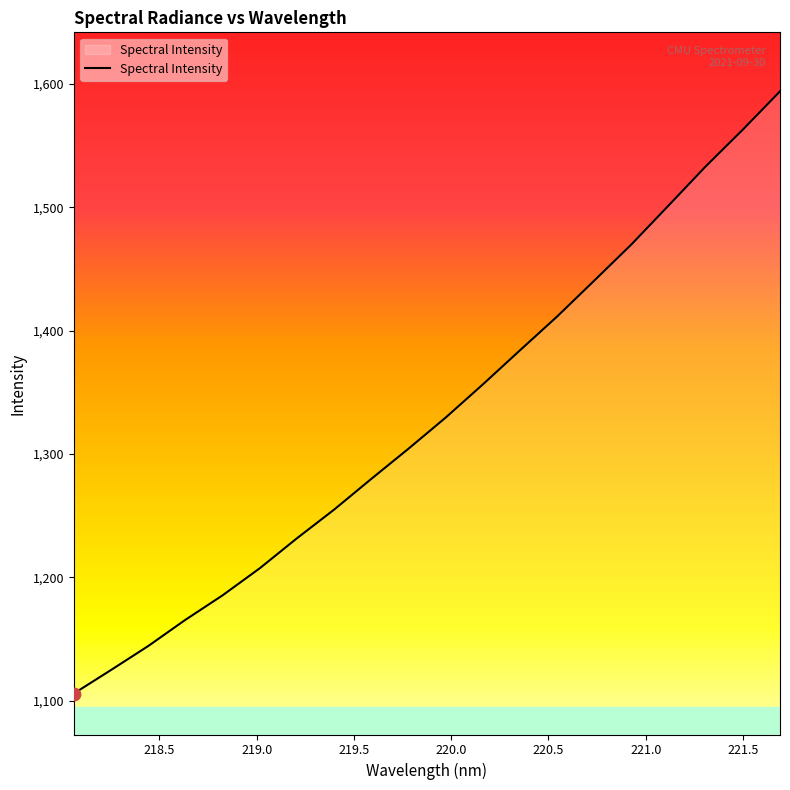

What is the smallest value displayed?

1105.8